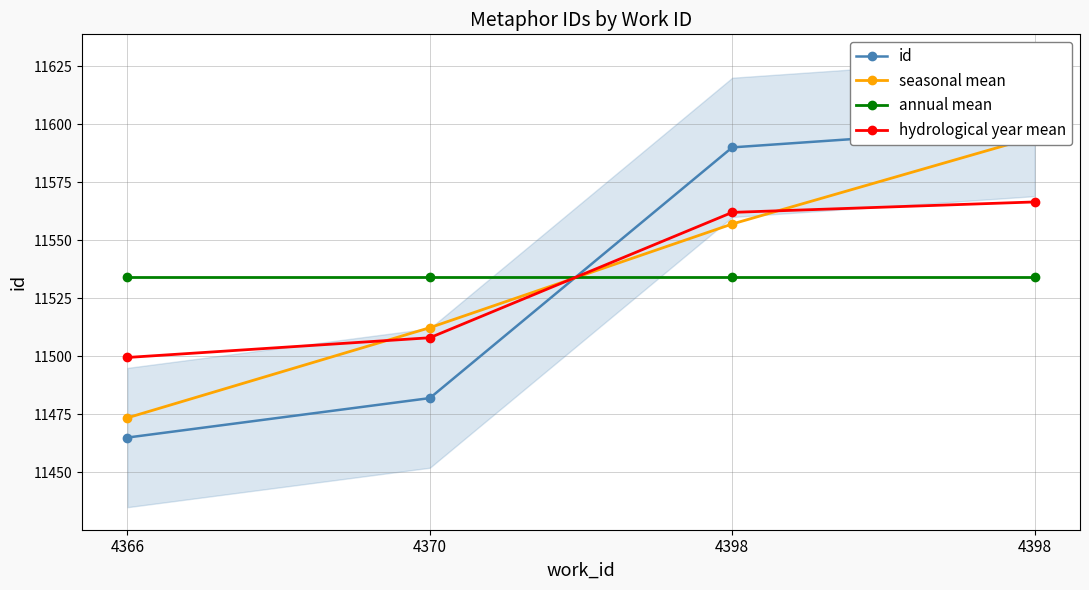

The value of seasonal mean at 4398 is 11557.0. True or false?

True